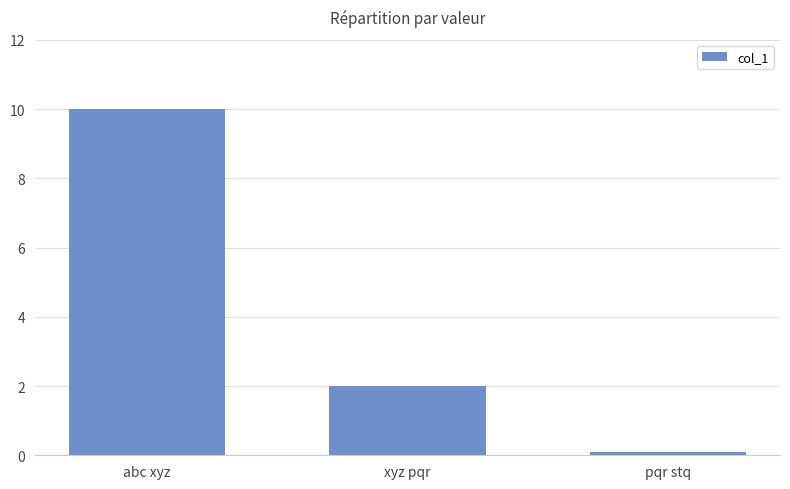

Count the number of categories in the chart.

3